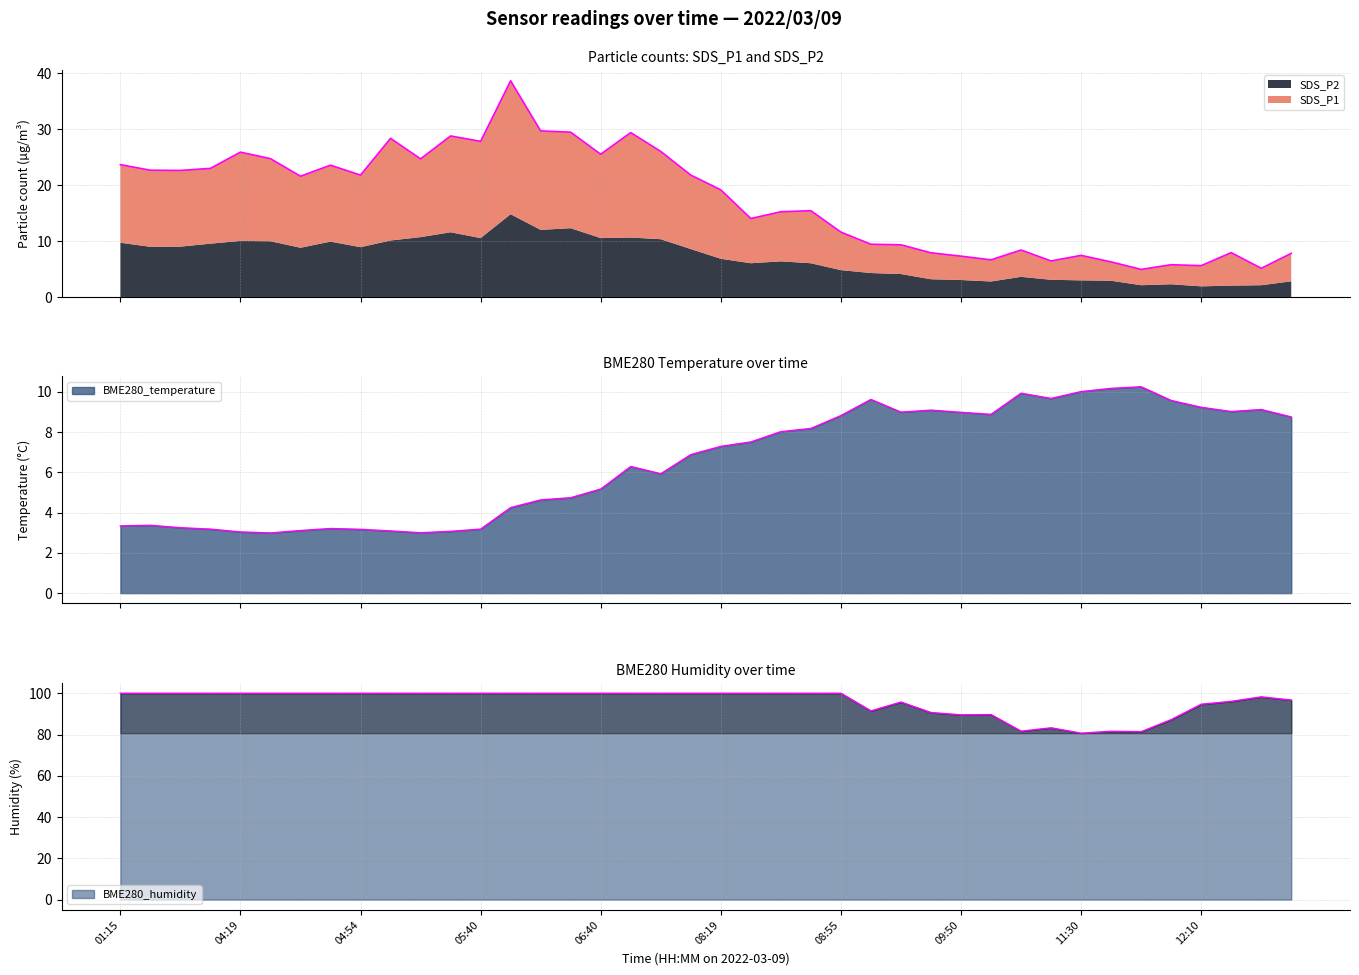

What is the value of the BME280_temperature point at the 27th from the left?

9.0